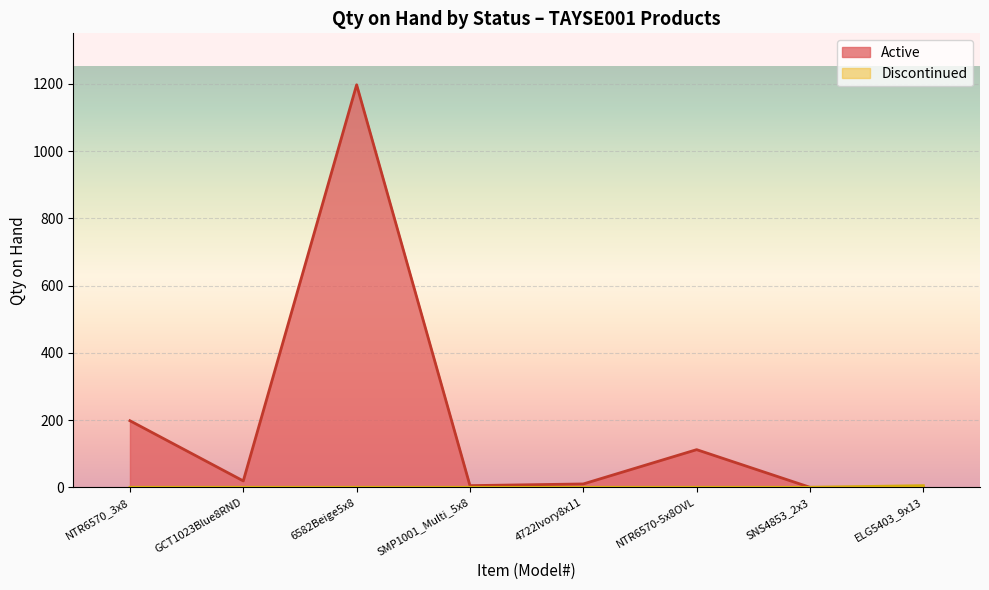

What is the label of the 4th point from the left?

SMP1001_Multi_5x8